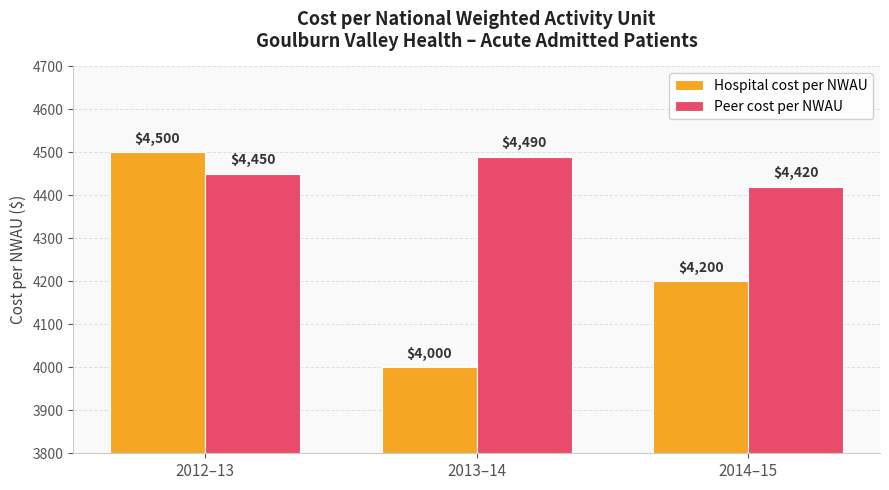

Reading left to right, list all the values displayed in this chart.

Hospital cost per NWAU: 4500	4000	4200
Peer cost per NWAU: 4450	4490	4420